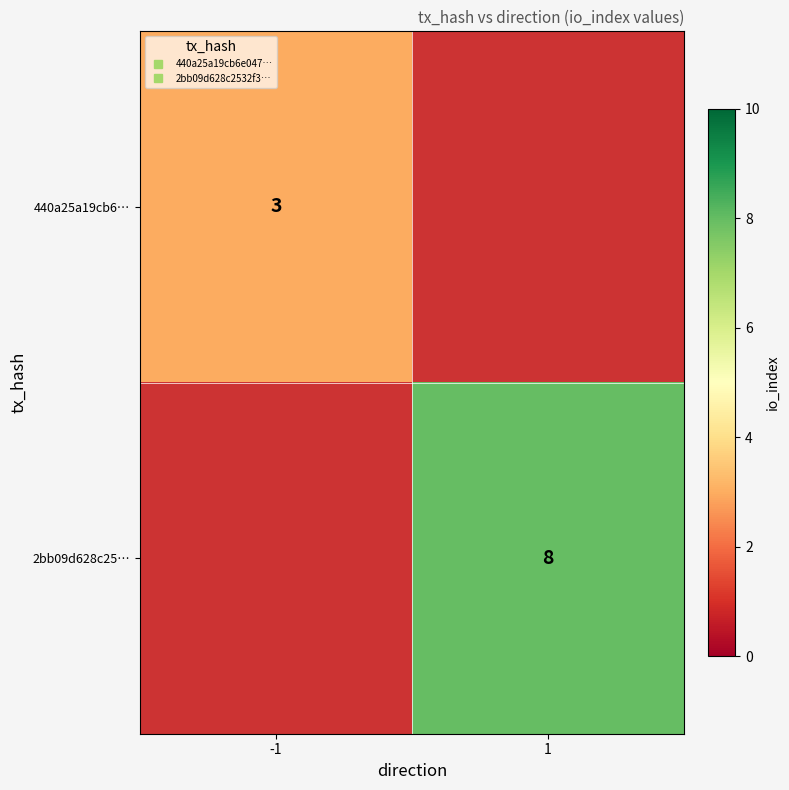

The value of 2bb09d628c25… at 1 is 14. True or false?

False